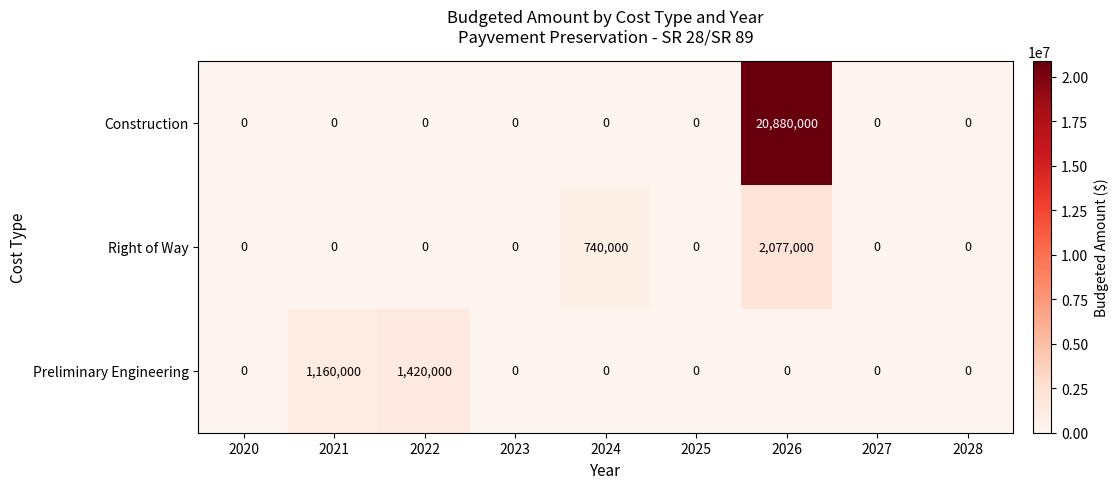

At which category is the sum across all series the highest?

2026